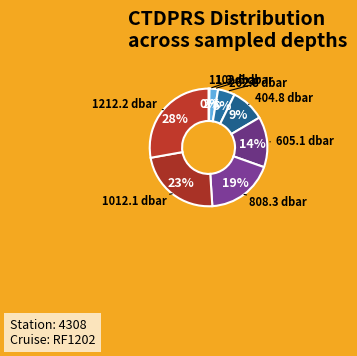

To the nearest percent, what is the difference between the largest and smallest slice percentages?

28%